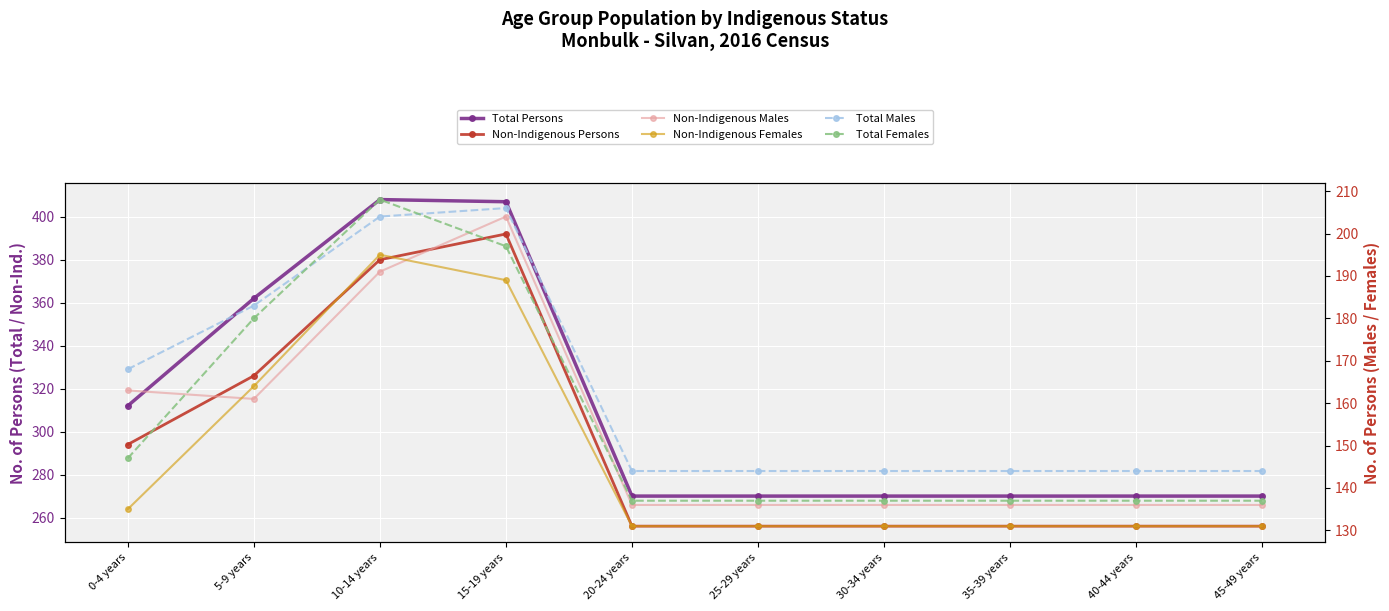

At which category is the sum across all series the highest?

15-19 years